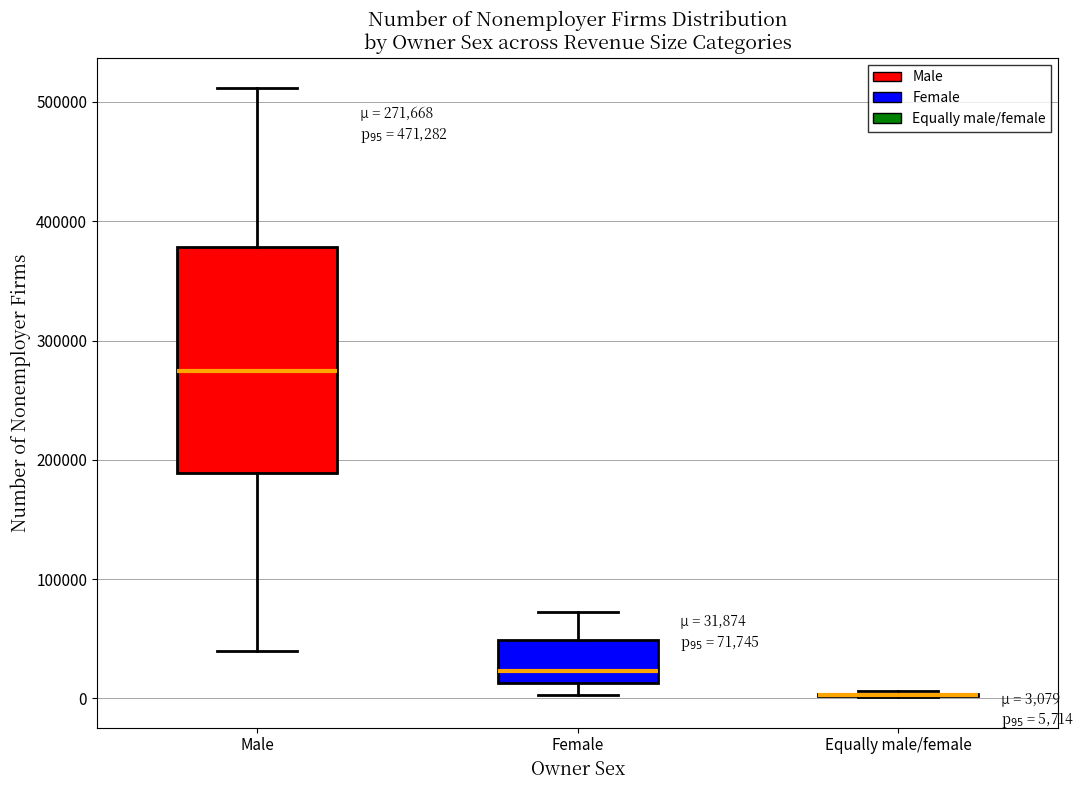

Comparing the boxes themselves (not the whiskers), which one is the tallest?

Male